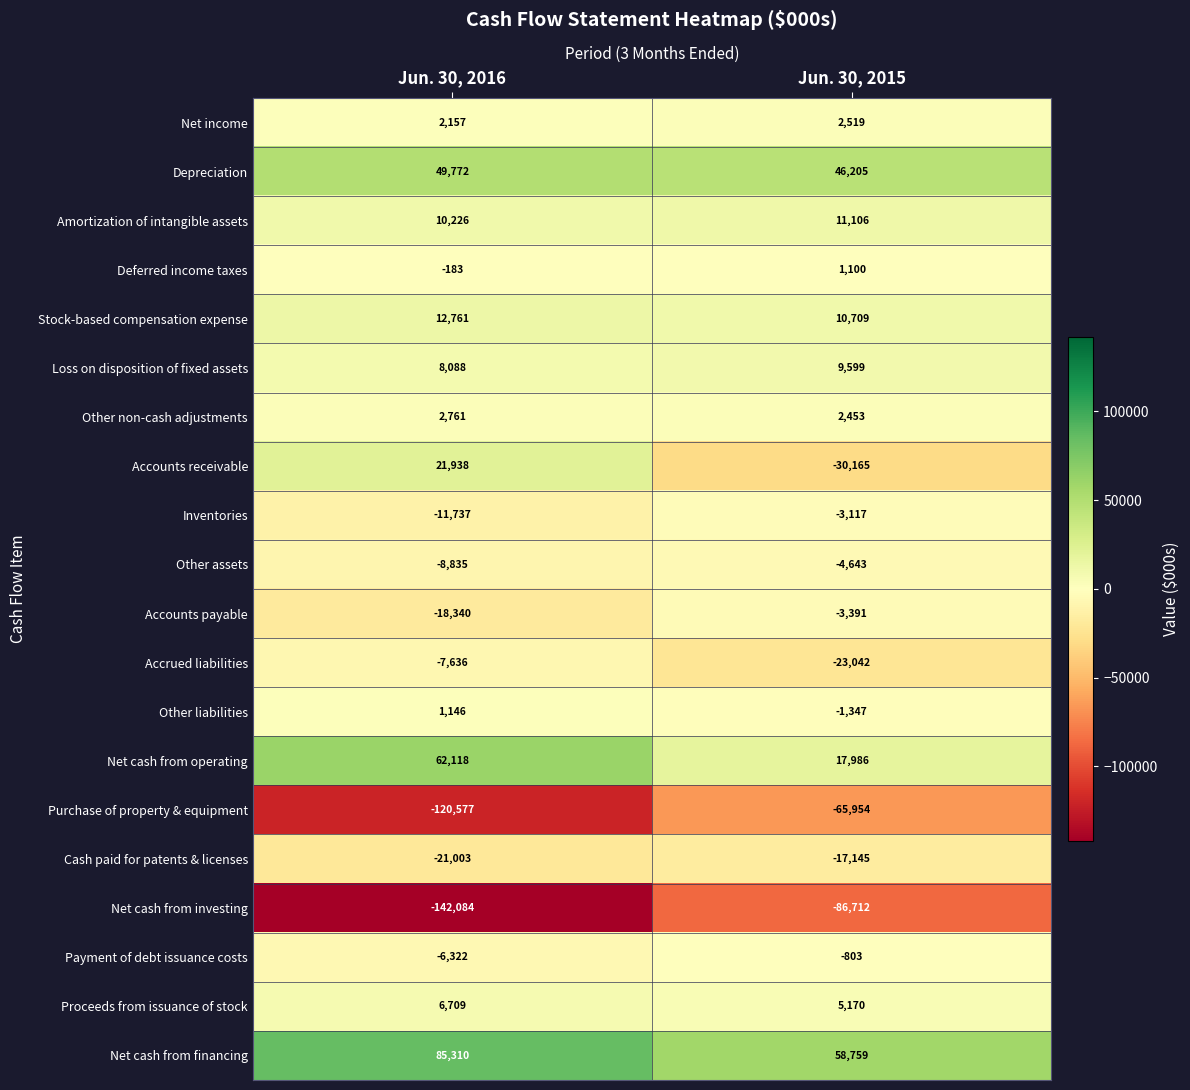

How many data points does each series have?

2